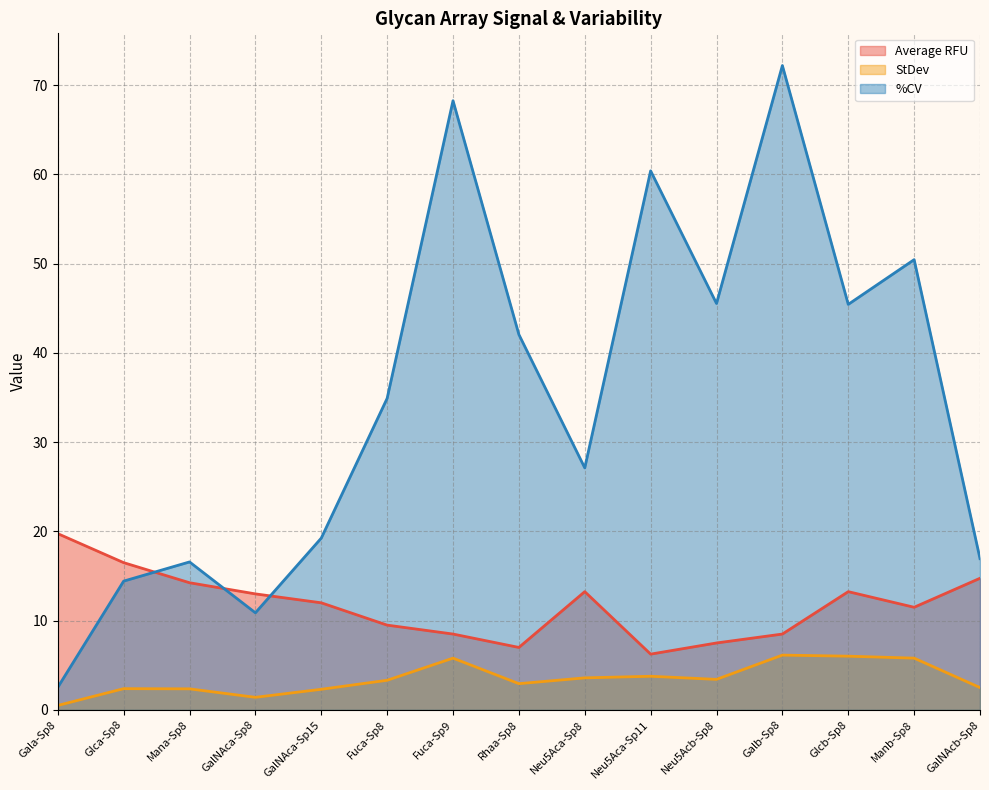

Reading right to left, what are all the values shown in this chart?

Average RFU: GalNAcb-Sp8=14.8	Manb-Sp8=11.5	Glcb-Sp8=13.2	Galb-Sp8=8.5	Neu5Acb-Sp8=7.5	Neu5Aca-Sp11=6.2	Neu5Aca-Sp8=13.2	Rhaa-Sp8=7.0	Fuca-Sp9=8.5	Fuca-Sp8=9.5	GalNAca-Sp15=12.0	GalNAca-Sp8=13.0	Mana-Sp8=14.2	Glca-Sp8=16.5	Gala-Sp8=19.8
StDev: GalNAcb-Sp8=2.5	Manb-Sp8=5.8	Glcb-Sp8=6.0	Galb-Sp8=6.1	Neu5Acb-Sp8=3.4	Neu5Aca-Sp11=3.8	Neu5Aca-Sp8=3.6	Rhaa-Sp8=2.9	Fuca-Sp9=5.8	Fuca-Sp8=3.3	GalNAca-Sp15=2.3	GalNAca-Sp8=1.4	Mana-Sp8=2.4	Glca-Sp8=2.4	Gala-Sp8=0.5
%CV: GalNAcb-Sp8=16.9	Manb-Sp8=50.5	Glcb-Sp8=45.4	Galb-Sp8=72.2	Neu5Acb-Sp8=45.5	Neu5Aca-Sp11=60.4	Neu5Aca-Sp8=27.1	Rhaa-Sp8=42.1	Fuca-Sp9=68.3	Fuca-Sp8=34.9	GalNAca-Sp15=19.2	GalNAca-Sp8=10.9	Mana-Sp8=16.6	Glca-Sp8=14.4	Gala-Sp8=2.5